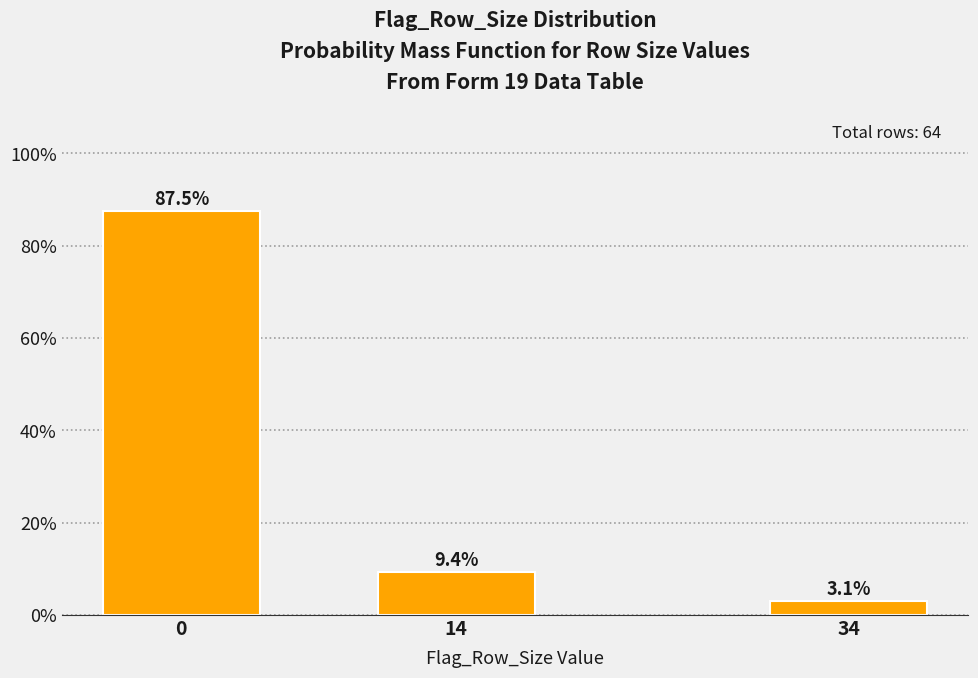

Reading left to right, extract all data points from this chart.

0=87.5	14=9.4	34=3.1